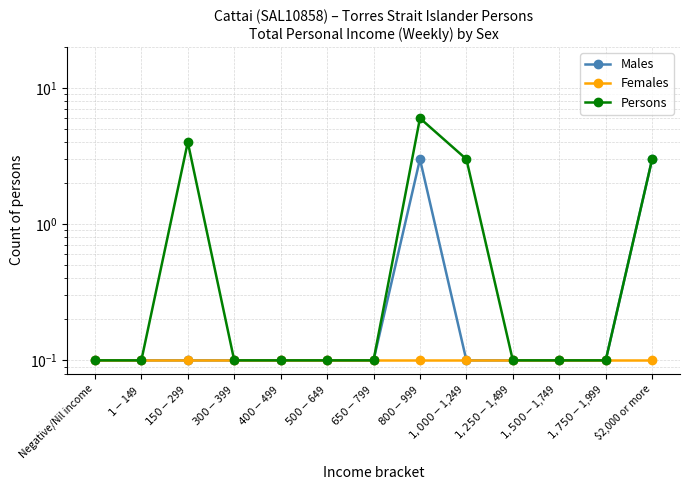

Reading right to left, extract all data points from this chart.

Males: $2,000 or more=3.0	$1,750-$1,999=0.1	$1,500-$1,749=0.1	$1,250-$1,499=0.1	$1,000-$1,249=0.1	$800-$999=3.0	$650-$799=0.1	$500-$649=0.1	$400-$499=0.1	$300-$399=0.1	$150-$299=0.1	$1-$149=0.1	Negative/Nil income=0.1
Females: $2,000 or more=0.1	$1,750-$1,999=0.1	$1,500-$1,749=0.1	$1,250-$1,499=0.1	$1,000-$1,249=0.1	$800-$999=0.1	$650-$799=0.1	$500-$649=0.1	$400-$499=0.1	$300-$399=0.1	$150-$299=0.1	$1-$149=0.1	Negative/Nil income=0.1
Persons: $2,000 or more=3.0	$1,750-$1,999=0.1	$1,500-$1,749=0.1	$1,250-$1,499=0.1	$1,000-$1,249=3.0	$800-$999=6.0	$650-$799=0.1	$500-$649=0.1	$400-$499=0.1	$300-$399=0.1	$150-$299=4.0	$1-$149=0.1	Negative/Nil income=0.1